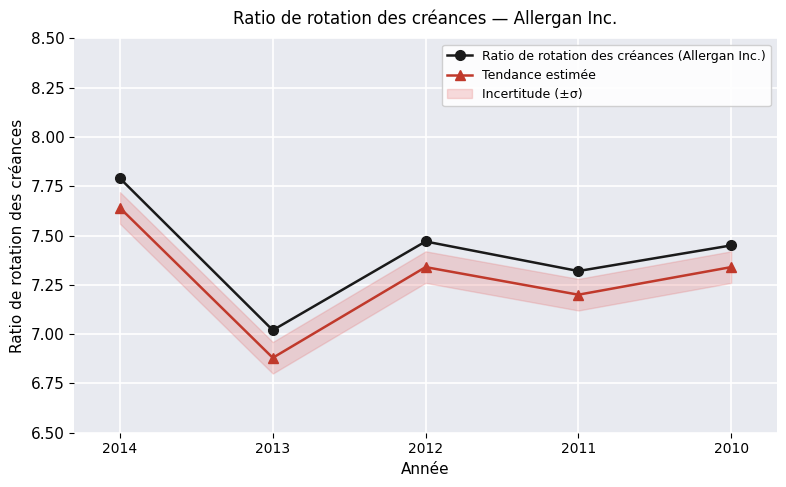

What is the value of the Tendance estimée point at the 5th from the left?

7.3